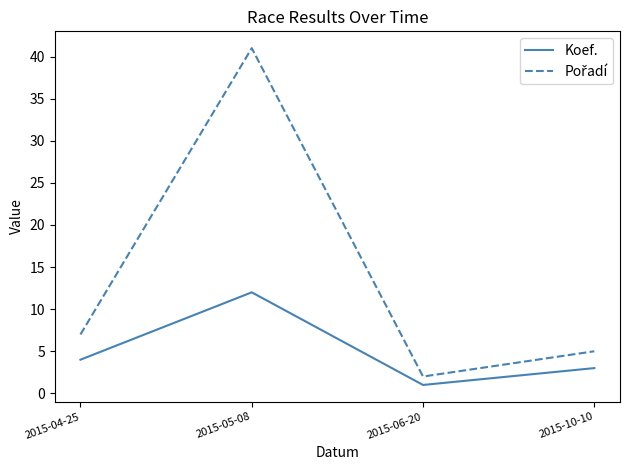

The Koef. series shows 12 at 2015-05-08. True or false?

True